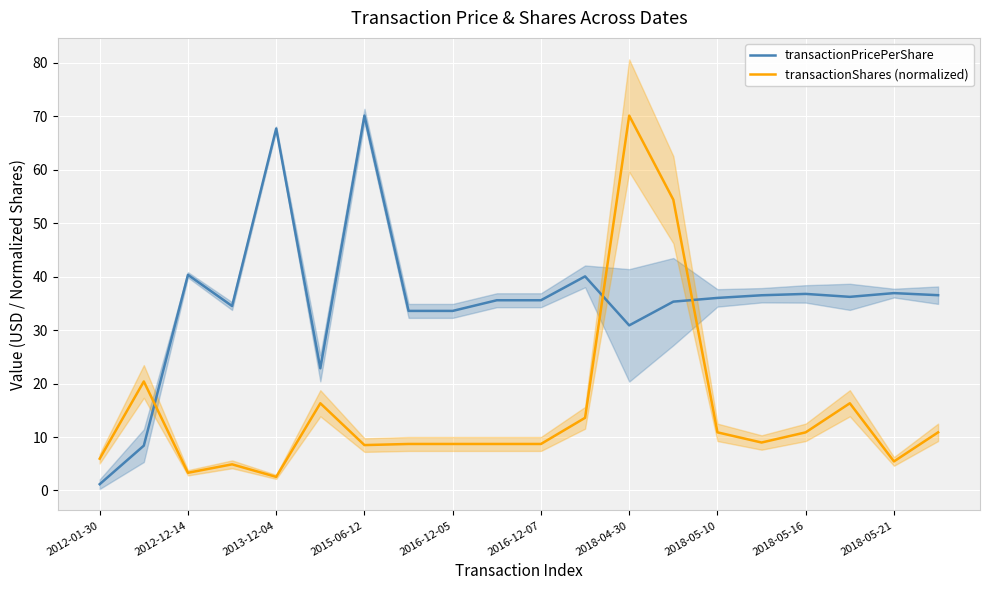

At which category does transactionShares (normalized) reach its first local valley?

2012-12-14